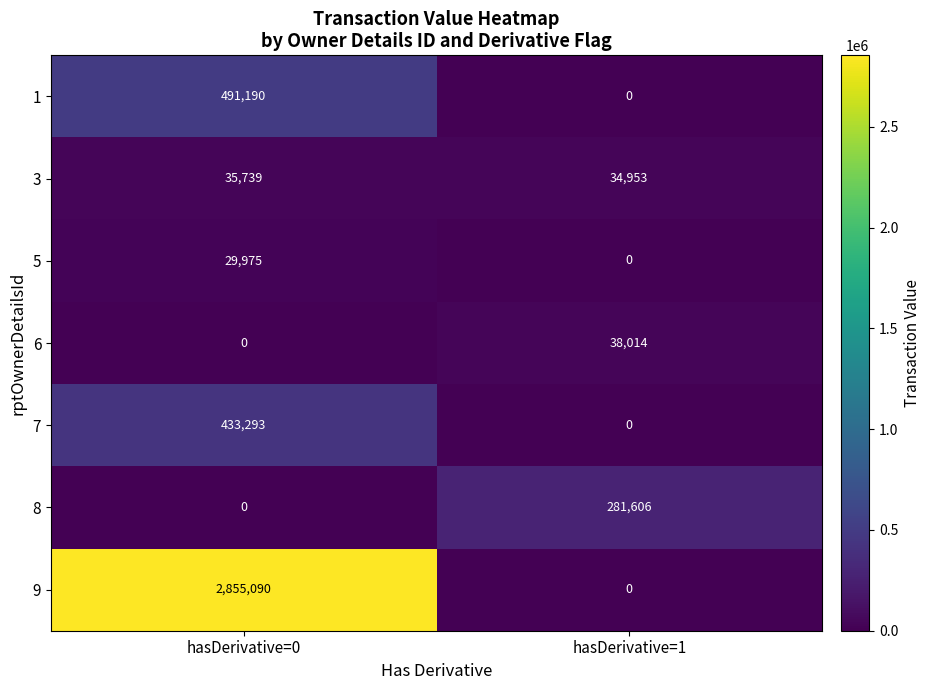

Which series has the largest range (max minus min)?

9